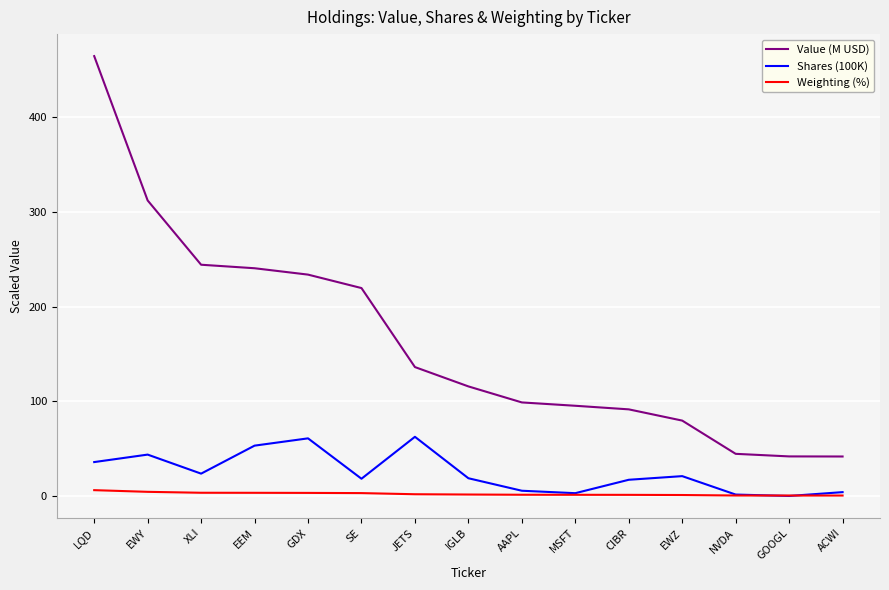

Is the value of Shares (100K) at LQD greater than the value of Weighting (%) at EEM?

Yes